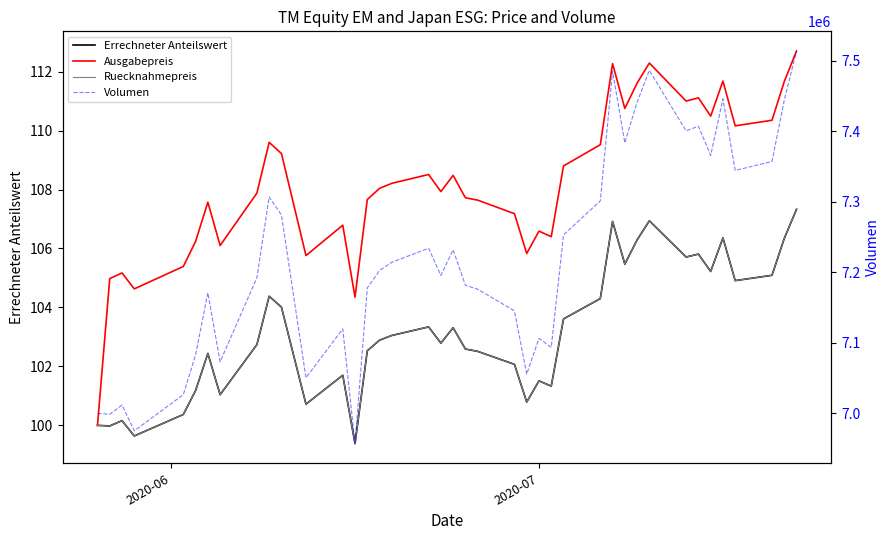

Reading left to right, extract all data points from this chart.

Errechneter Anteilswert: 100.0	100.0	100.2	99.6	100.4	101.2	102.4	101.0	102.7	104.4	104.0	100.7	101.7	99.4	102.5	102.9	103.0	103.3	102.8	103.3	102.6	102.5	102.1	100.8	101.5	101.3	103.6	104.3	106.9	105.5	106.3	106.9	105.7	105.8	105.2	106.4	104.9	105.1	106.3	107.3
Ausgabepreis: 100.0	105.0	105.2	104.6	105.4	106.2	107.6	106.1	107.9	109.6	109.2	105.8	106.8	104.3	107.7	108.0	108.2	108.5	107.9	108.5	107.7	107.6	107.2	105.8	106.6	106.4	108.8	109.5	112.3	110.8	111.6	112.3	111.0	111.1	110.5	111.7	110.2	110.3	111.7	112.7
Ruecknahmepreis: 100.0	100.0	100.2	99.6	100.4	101.2	102.4	101.0	102.7	104.4	104.0	100.7	101.7	99.4	102.5	102.9	103.0	103.3	102.8	103.3	102.6	102.5	102.1	100.8	101.5	101.3	103.6	104.3	106.9	105.5	106.3	106.9	105.7	105.8	105.2	106.4	104.9	105.1	106.3	107.3
Volumen: 7000000.0	6998657.4	7011766.7	6975183.2	7026557.2	7082851.4	7170917.5	7073080.8	7192181.3	7306714.4	7280992.9	7050443.2	7119650.2	6957056.5	7177709.6	7202434.8	7214060.7	7233971.2	7195465.0	7231805.0	7181529.8	7175943.2	7145179.7	7055548.3	7106286.1	7093532.8	7252862.2	7301124.5	7484904.0	7383407.2	7440956.0	7485945.4	7400258.2	7407008.1	7365584.2	7445783.8	7344275.2	7356951.4	7443816.1	7513569.3